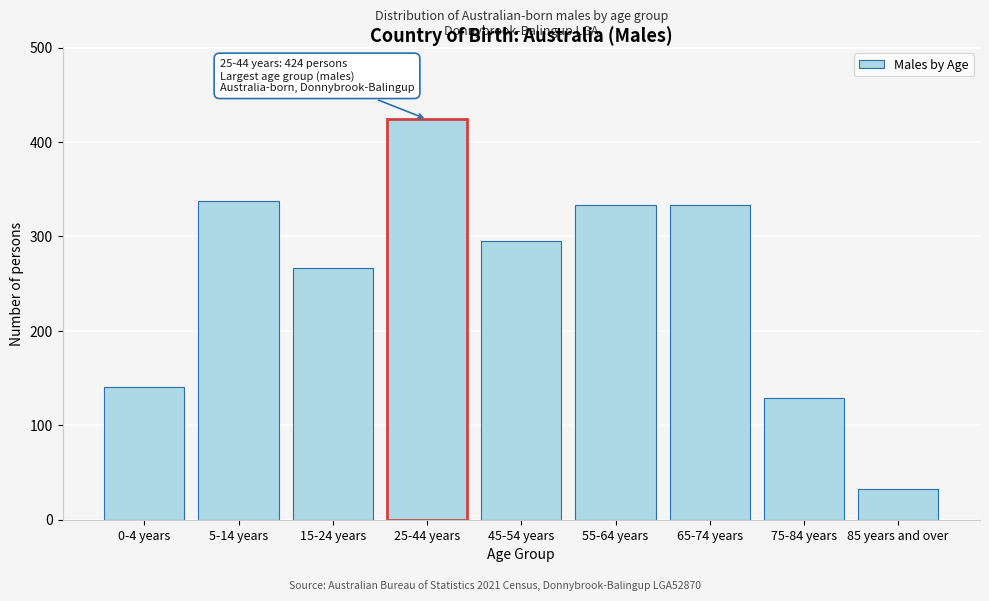

Reading left to right, list all the values displayed in this chart.

141	337	267	424	295	333	333	129	33